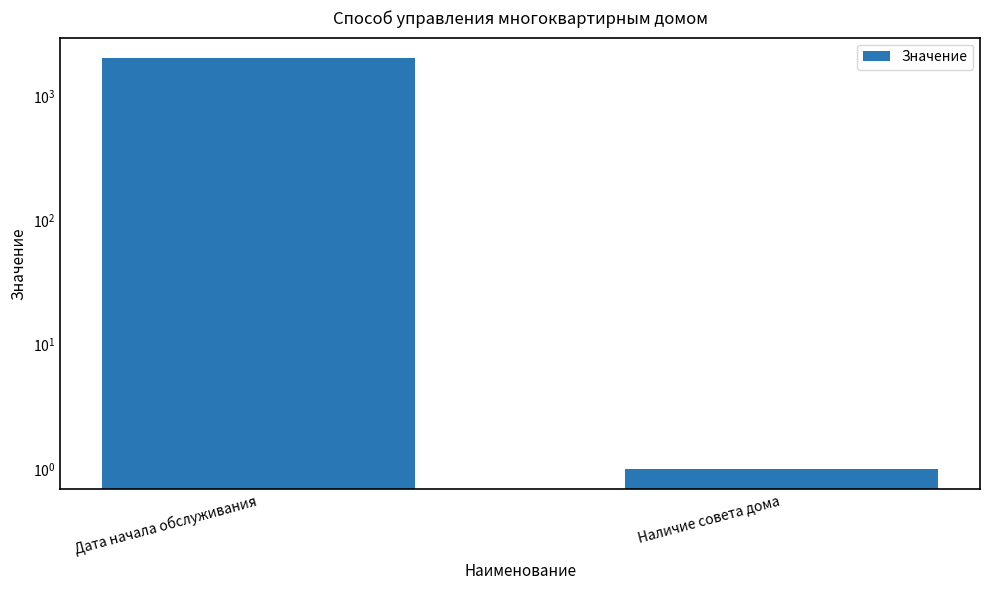

Read the value at Дата начала обслуживания, to the nearest 100.

2000